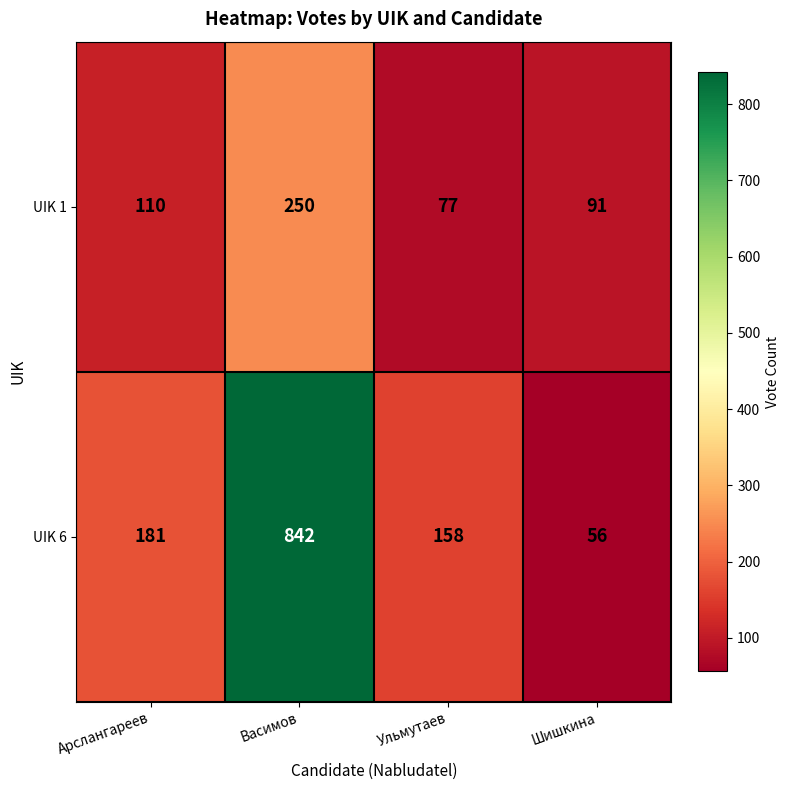

True or false: UIK 6 has a value of 297 at Арслангареев.

False